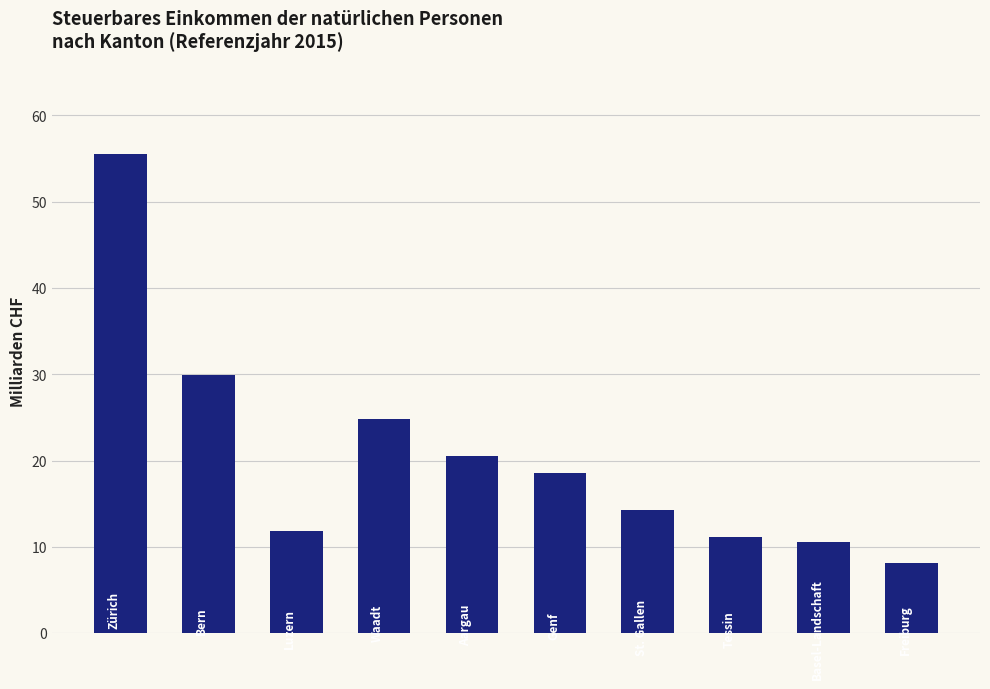

What is the difference between the maximum and minimum values?

47.3